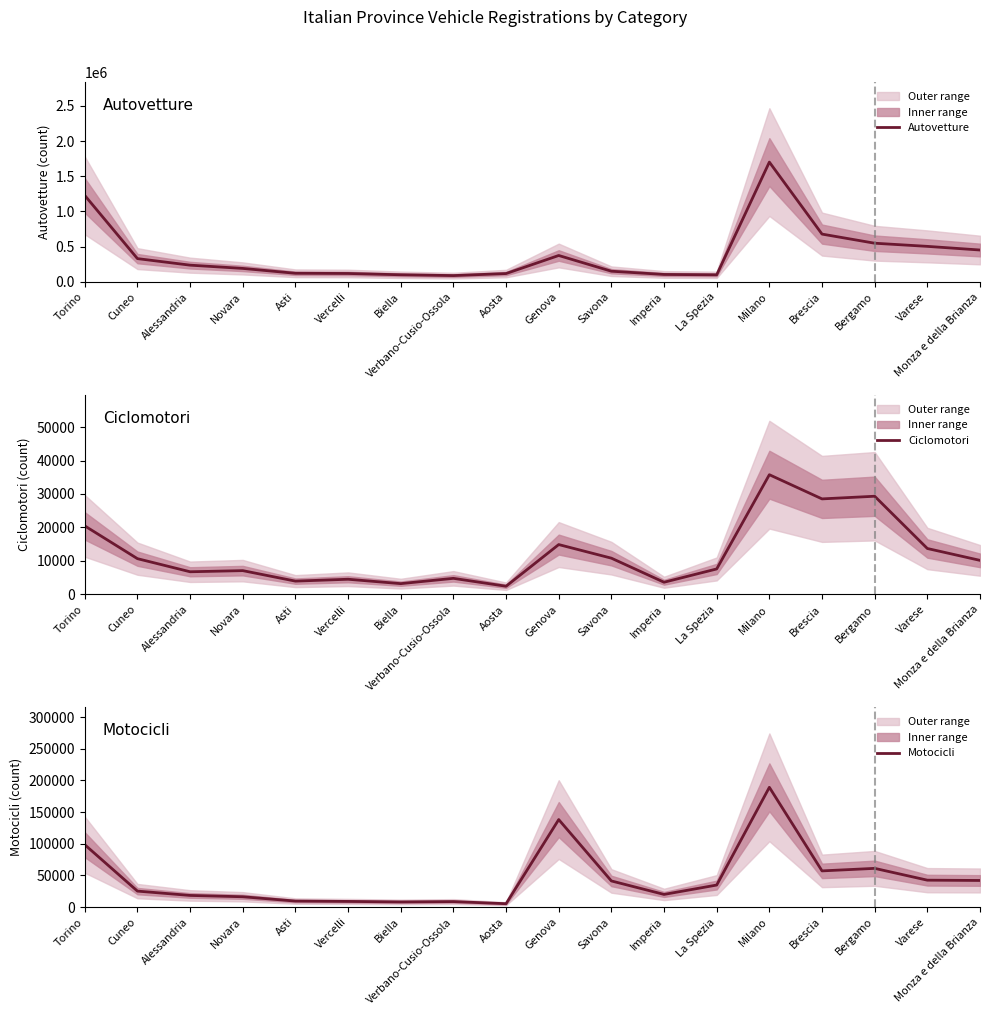

What is the label of the 2nd point from the right?

Varese